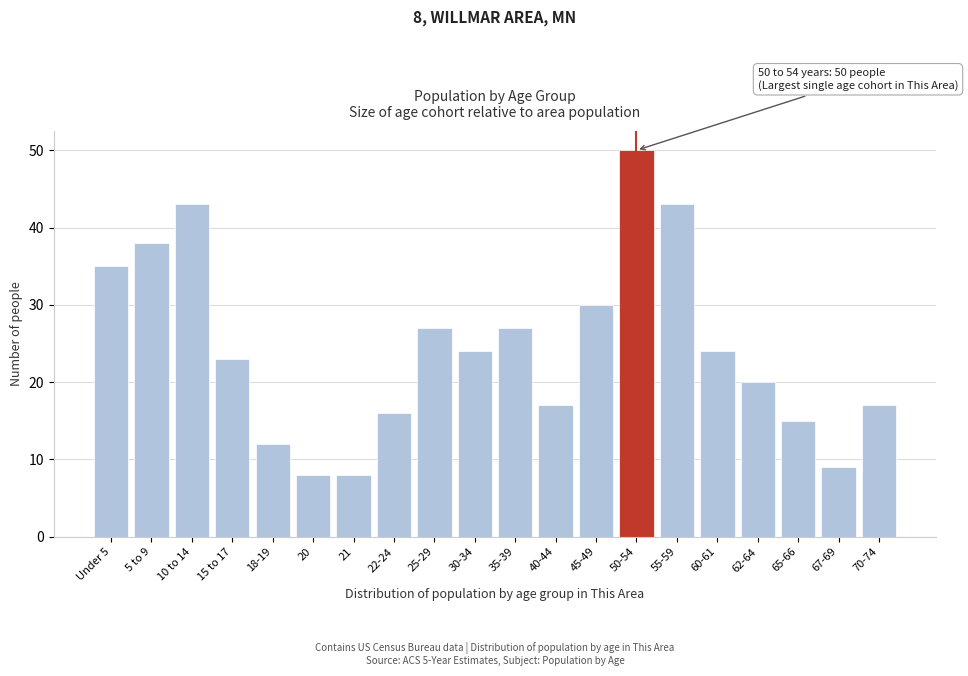

Reading left to right, what are all the values shown in this chart?

35	38	43	23	12	8	8	16	27	24	27	17	30	50	43	24	20	15	9	17